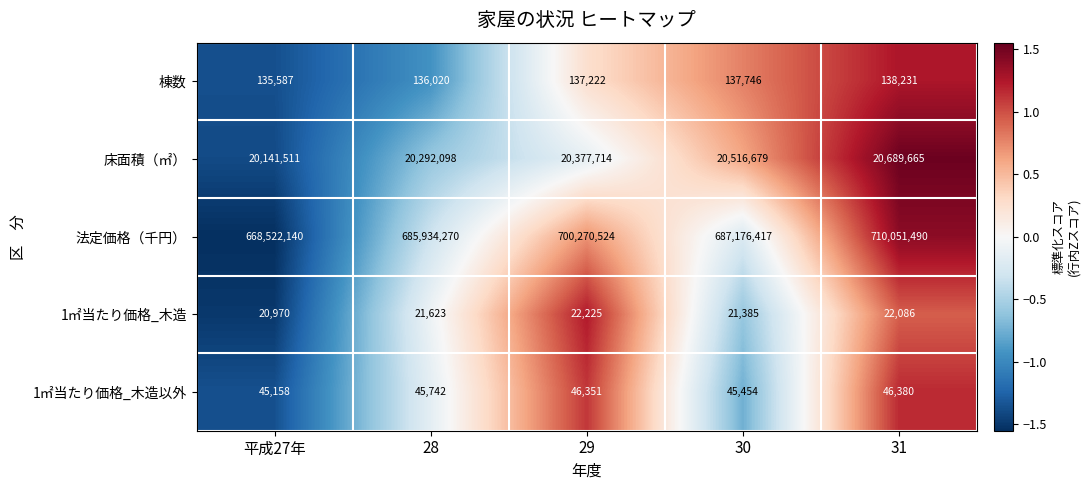

What is the maximum value shown in the chart?

710051490